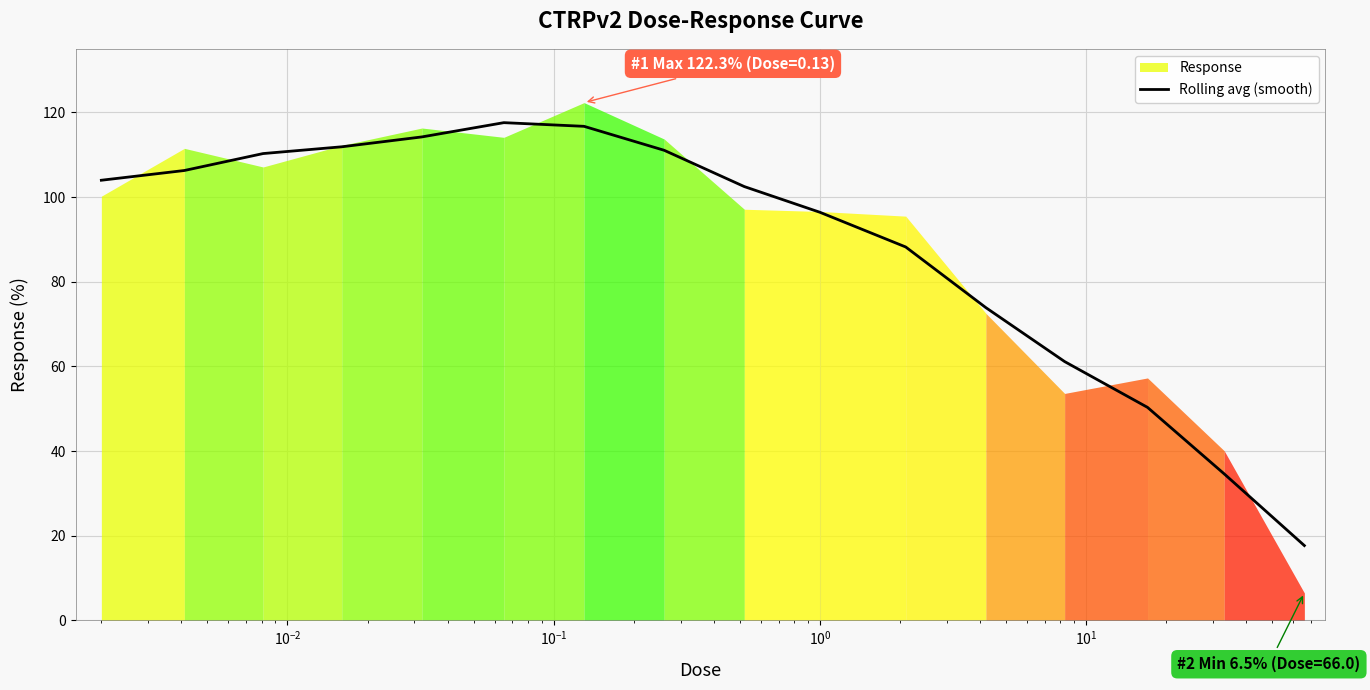

The value at $\mathdefault{10^{-1}}$ is 58.9. True or false?

False